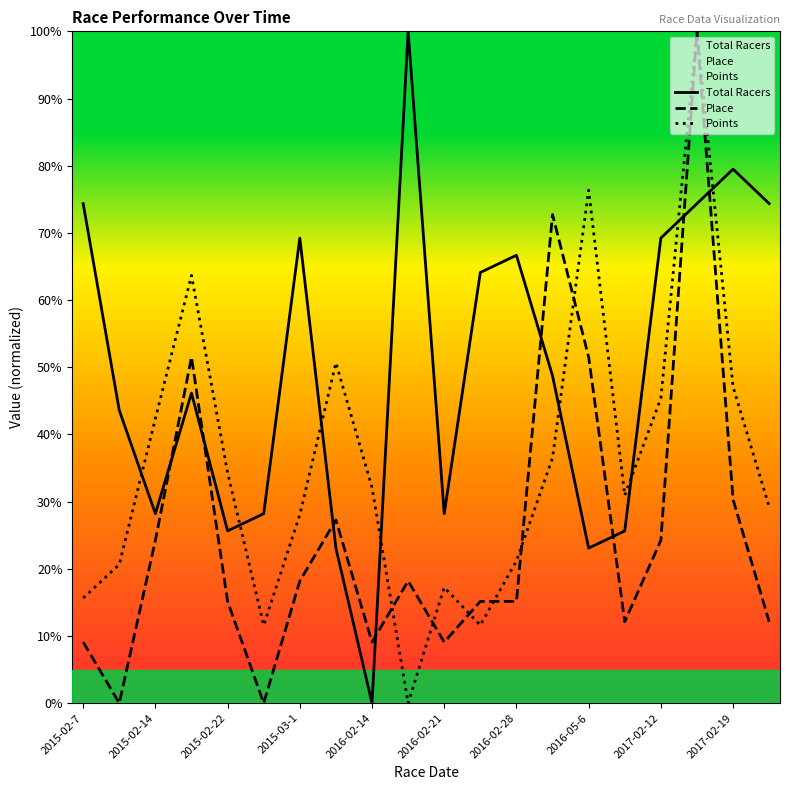

The value of Total Racers at 13 is 48.7. True or false?

True